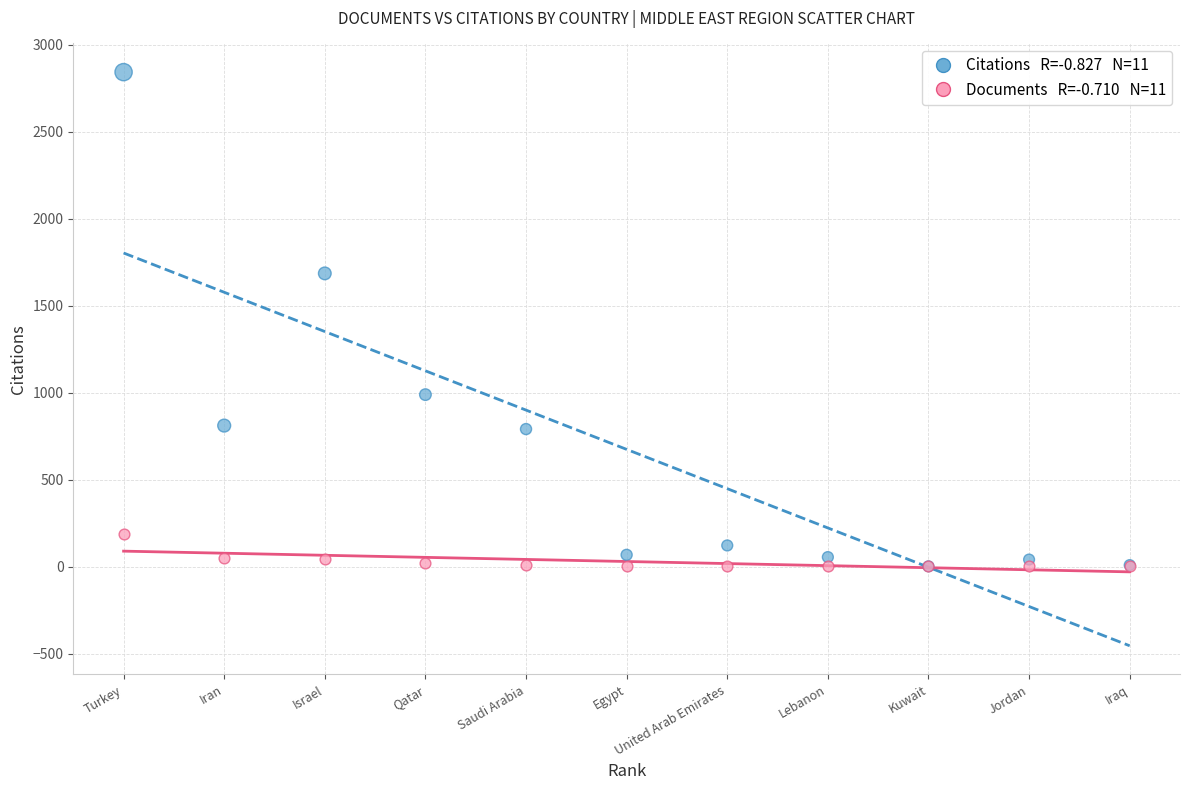

Across all series, what Y value is closest to 1422?

1686